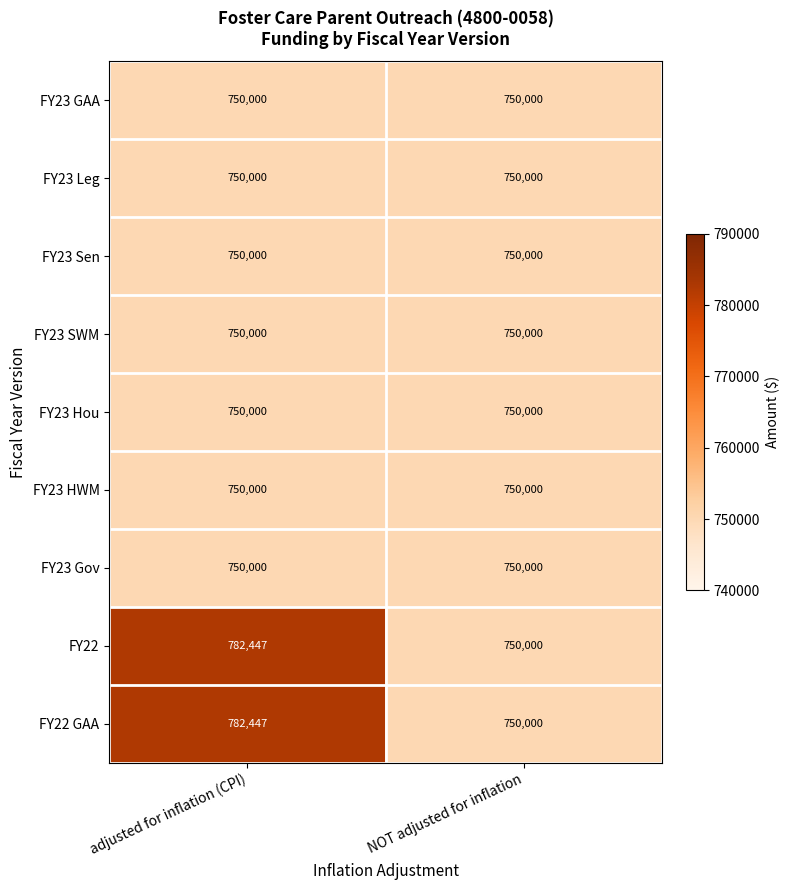

Read the FY23 Gov value at NOT adjusted for inflation.

750000